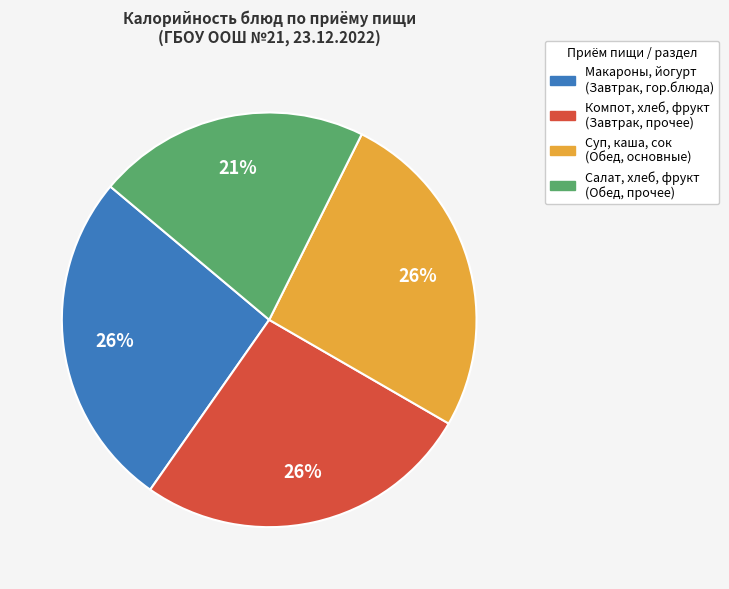

Does any single category account for the majority?

No